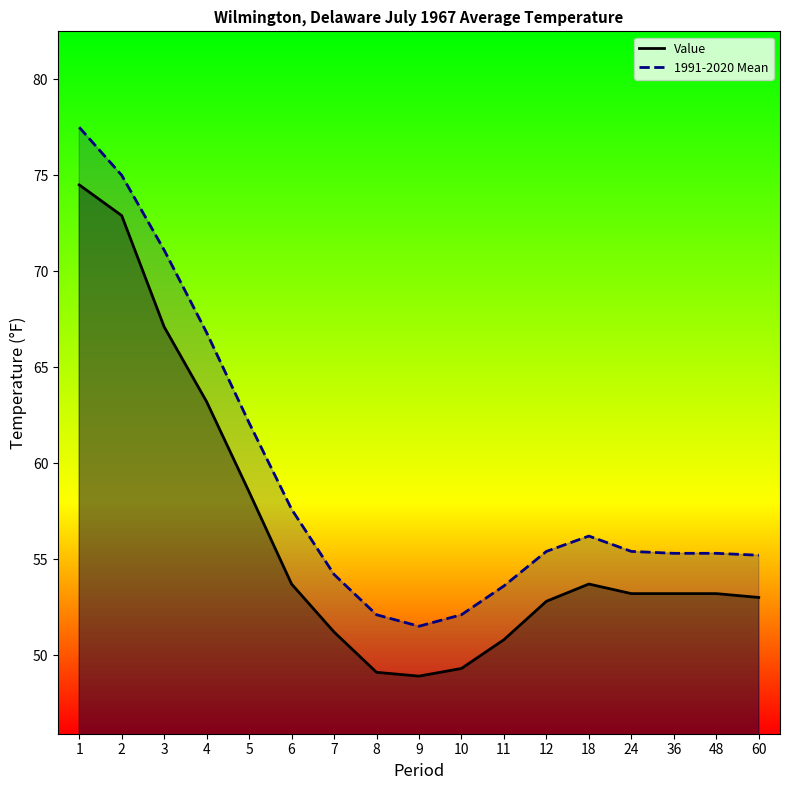

What is the minimum value for 1991-2020 Mean?

51.5